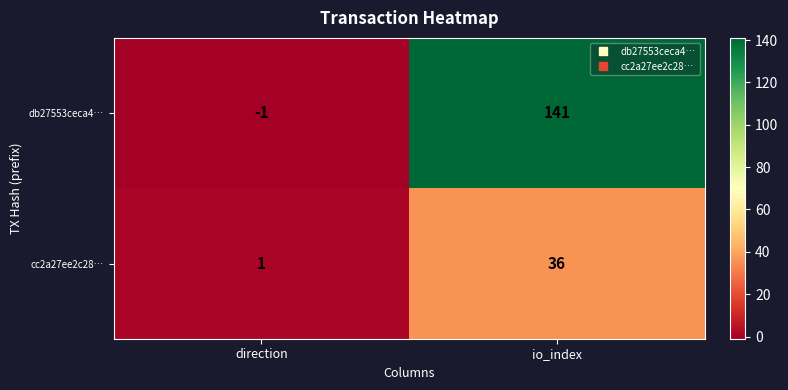

What is the maximum value for db27553ceca4…?

141